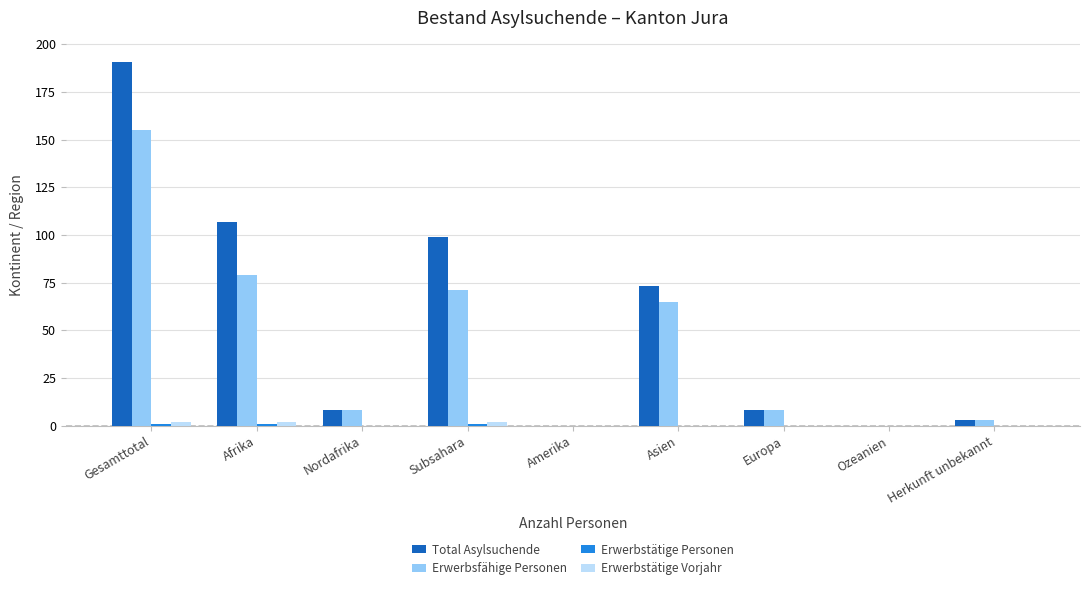

At which category is the sum across all series the highest?

Gesamttotal